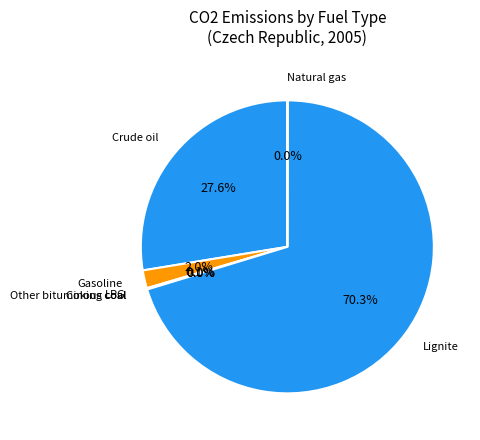

What is the largest slice in the pie chart?

Lignite